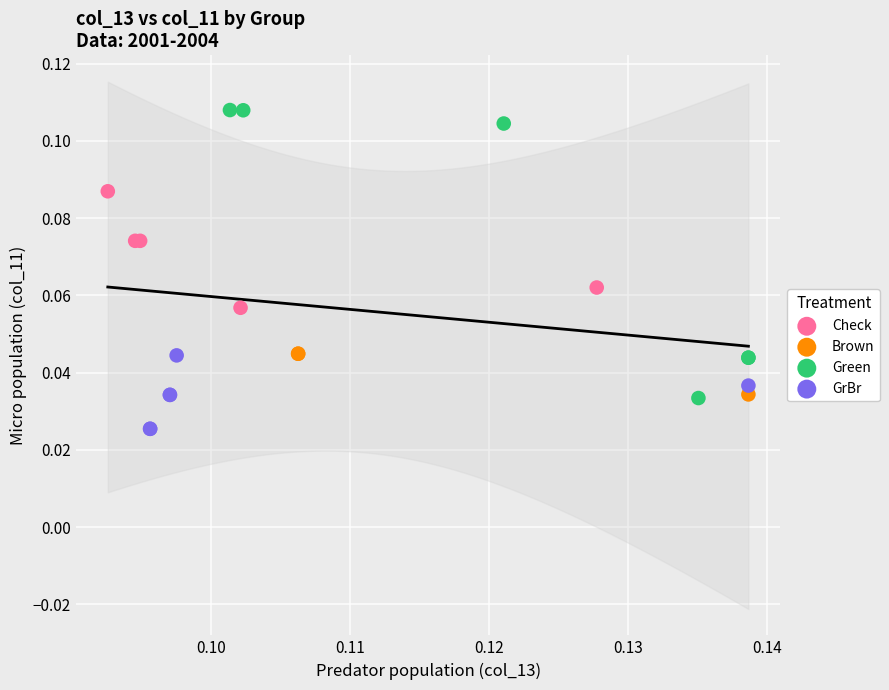

Which series contains the lowest Y value?

GrBr